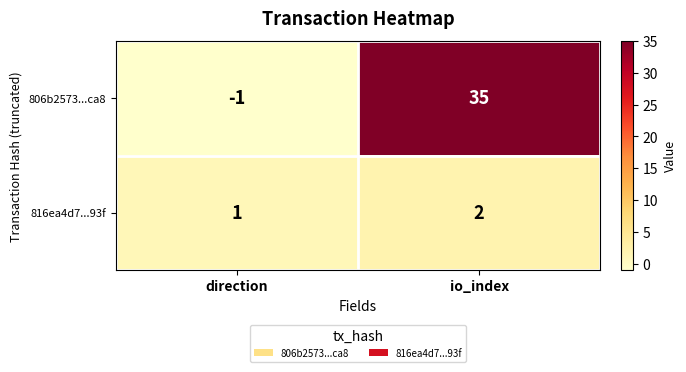

What is the sum of the 806b2573...ca8 values at direction and io_index?

34